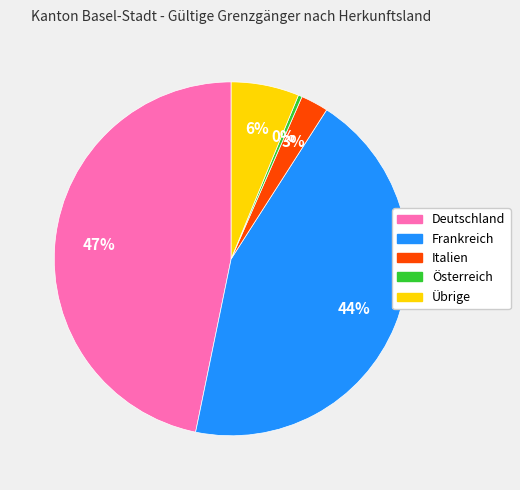

To the nearest percent, what is the average slice percentage?

20%